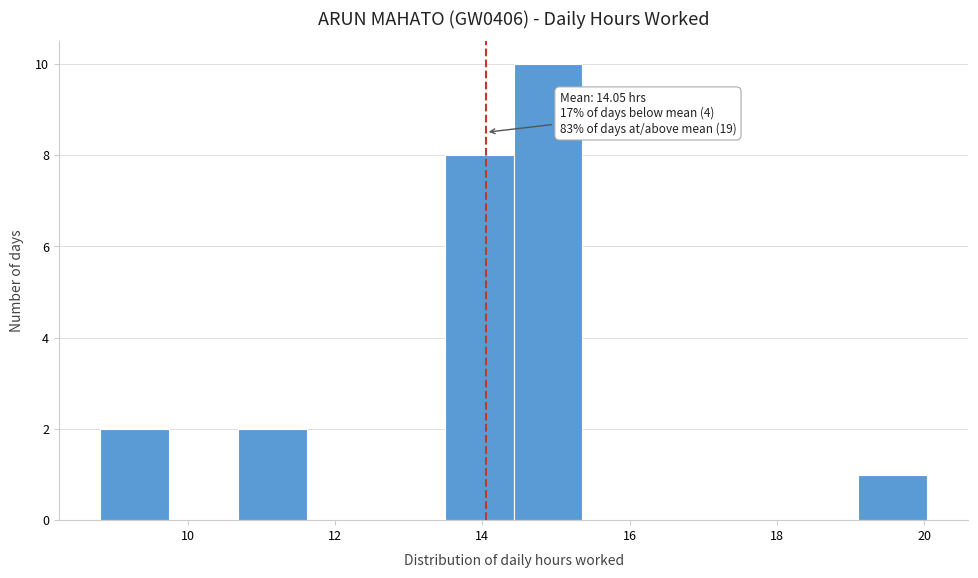

Over which range of the x-axis is the bar tallest?

14.4 to 15.4